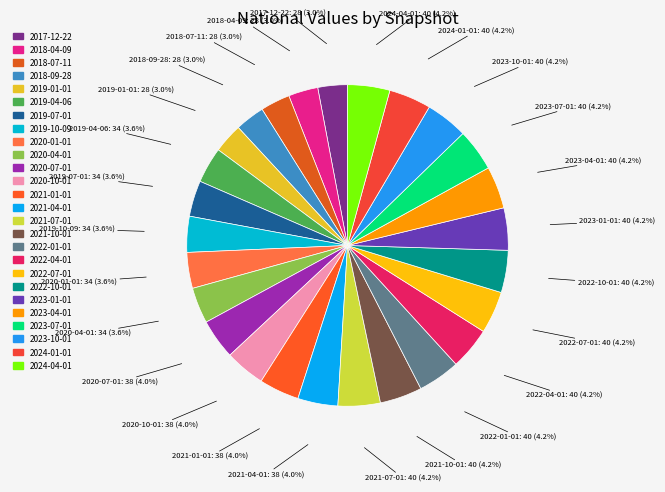

To the nearest percent, what percentage of the pie is 2018-09-28?

3%